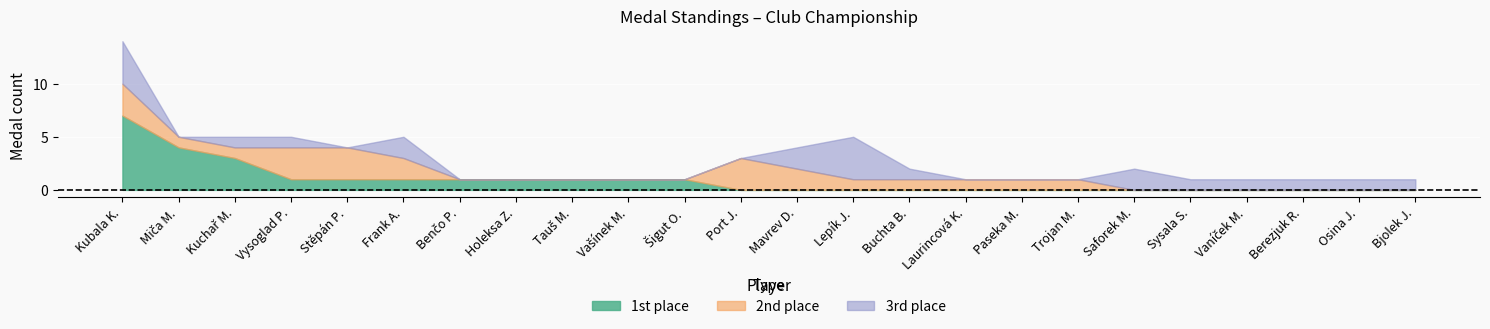

How many values in 3rd_place are above zero?

13